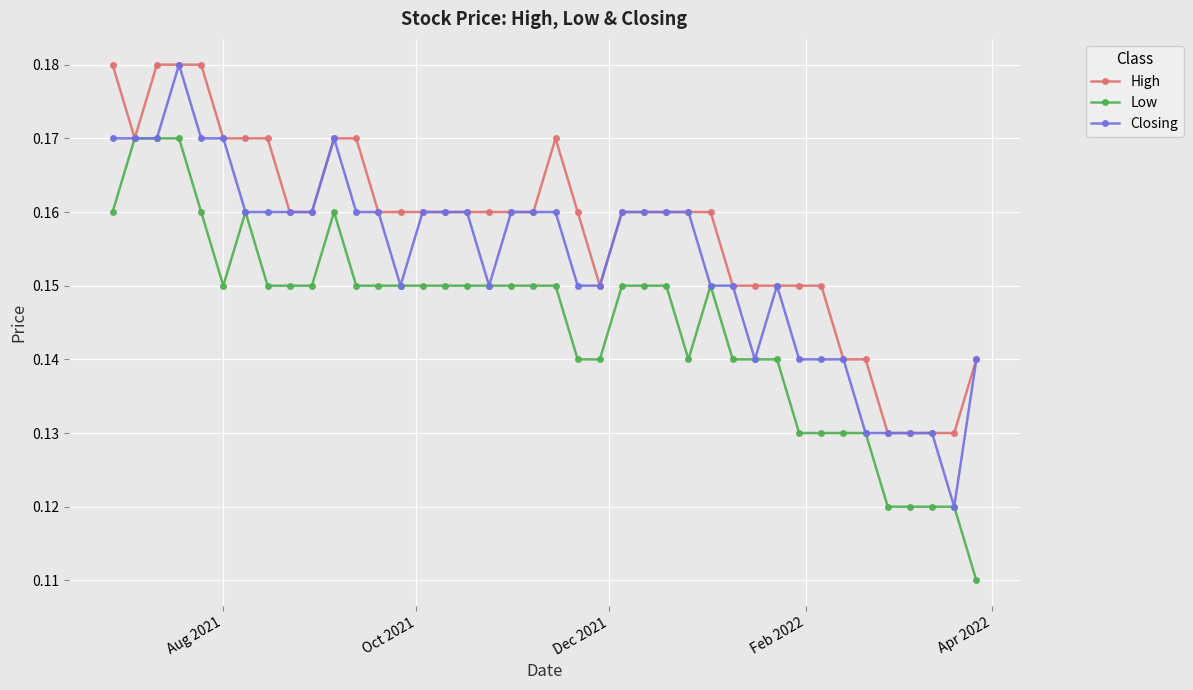

True or false: Closing has more than 2 points higher than both neighbors.

True